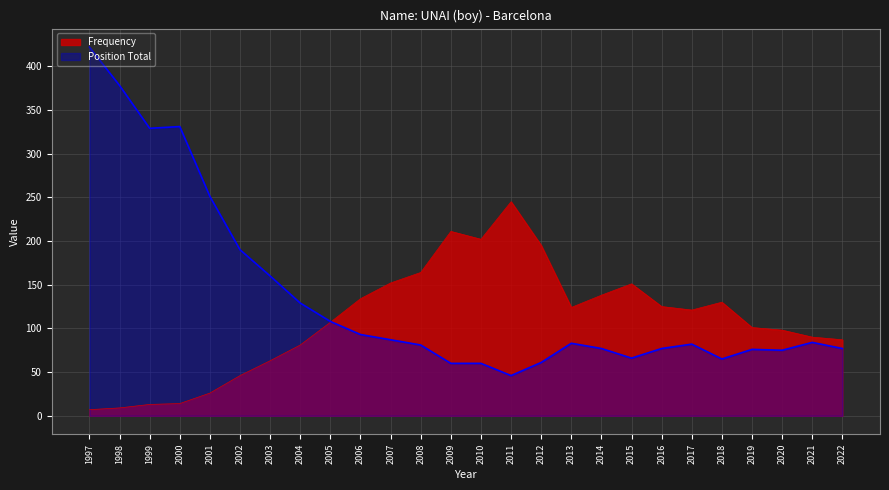

True or false: Position Total and Frequency intersect in this chart.

True